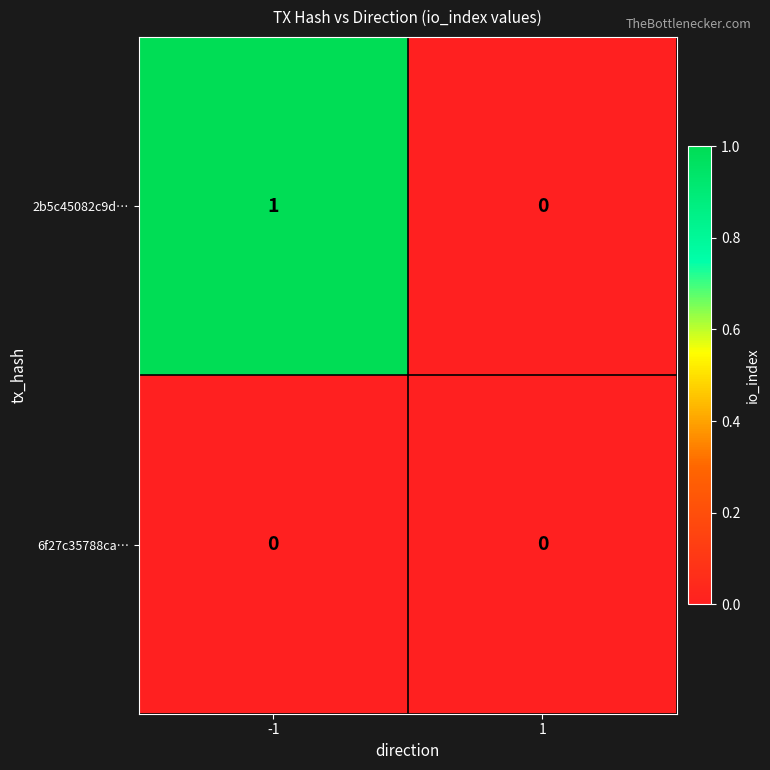

Which series changed the most between -1 and 1?

2b5c45082c9d…